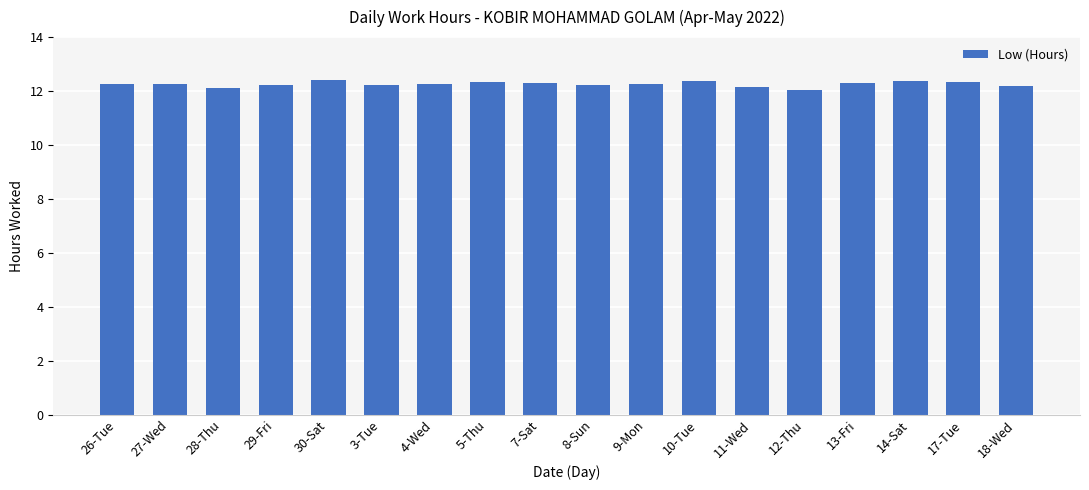

What is the label of the 18th bar from the right?

26-Tue